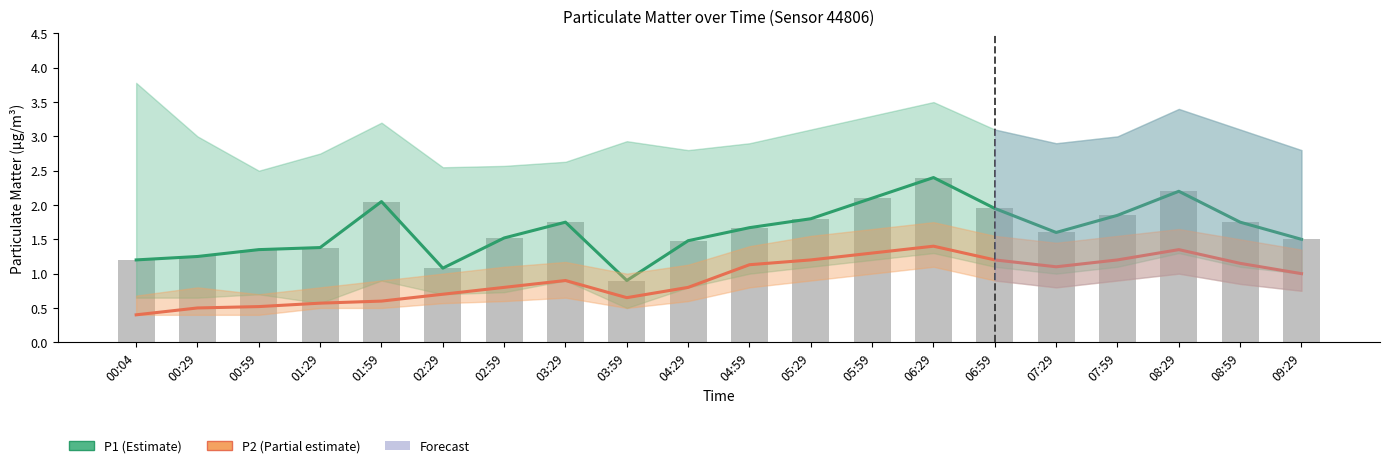

What is the difference between the P1 (Estimate) values at 00:29 and 03:29?

0.5